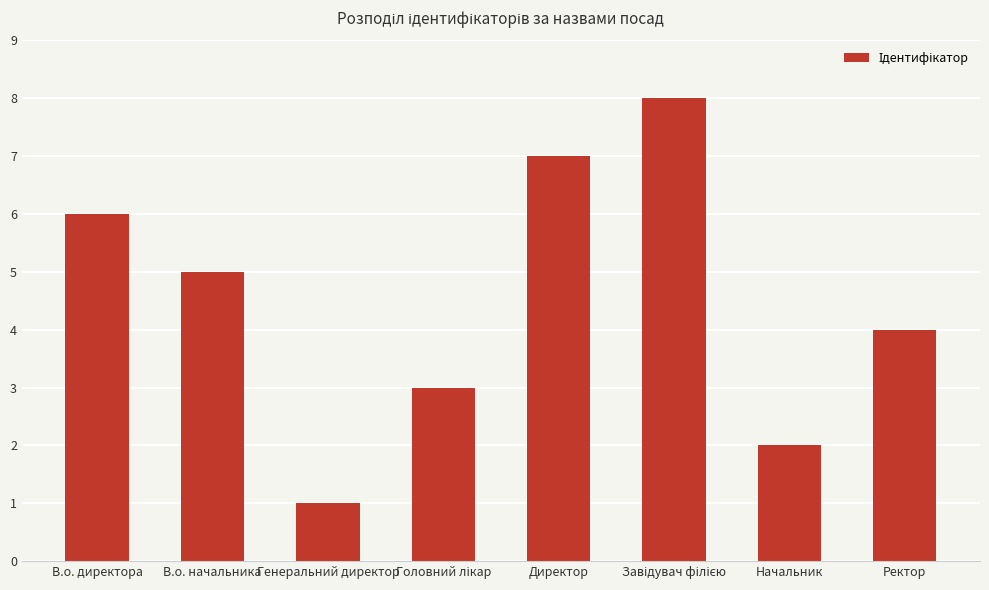

Read the value at Генеральний директор.

1